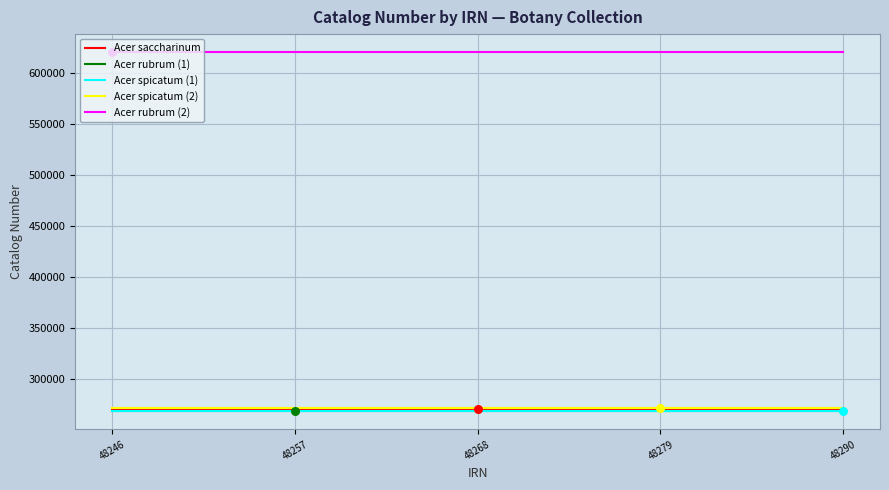

What is the total value across all series at 48246?

1699921